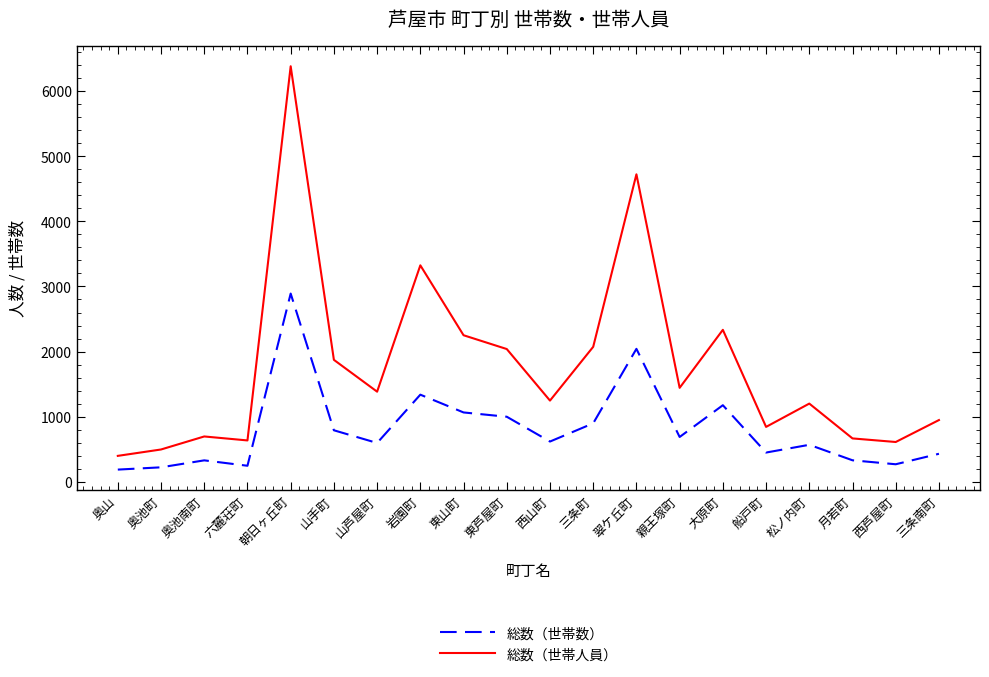

The 総数（世帯数） series shows 791 at 山手町. True or false?

True